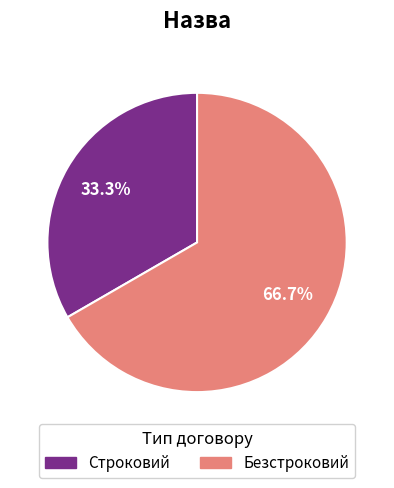

Do Строковий and Безстроковий together represent more than half of the pie?

Yes